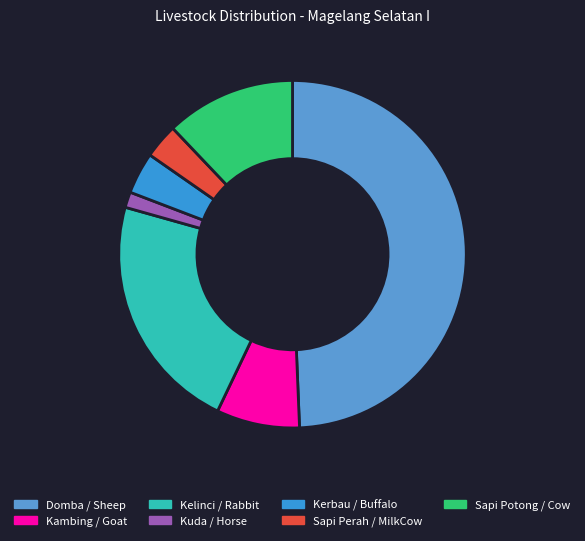

How many segments does this pie chart have?

7